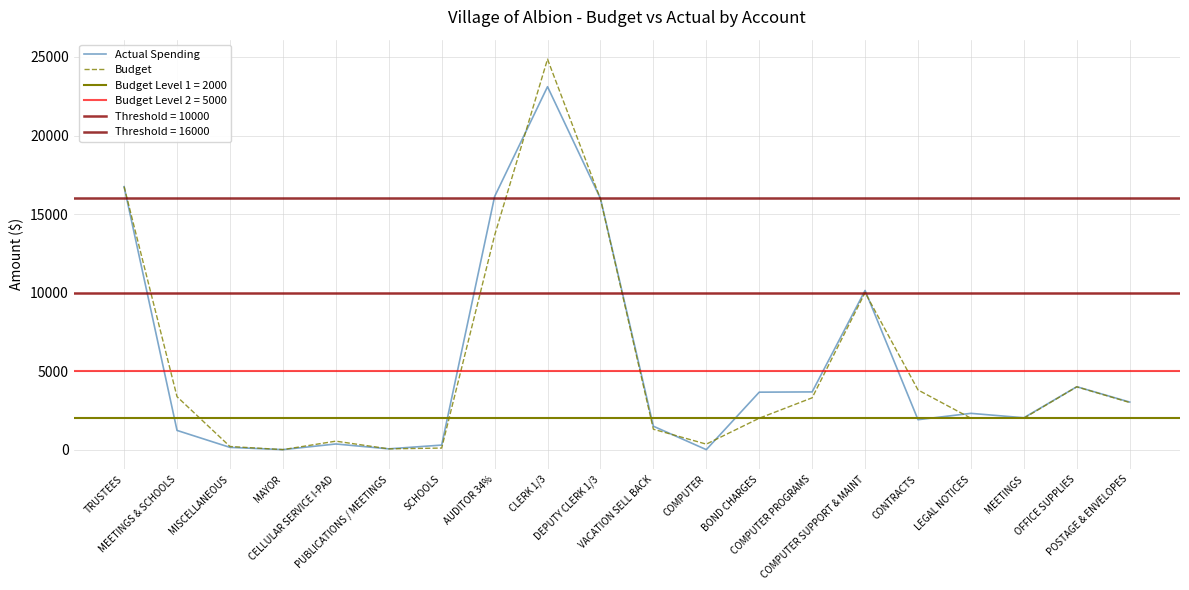

Which has a higher value, COMPUTER or BOND CHARGES?

BOND CHARGES